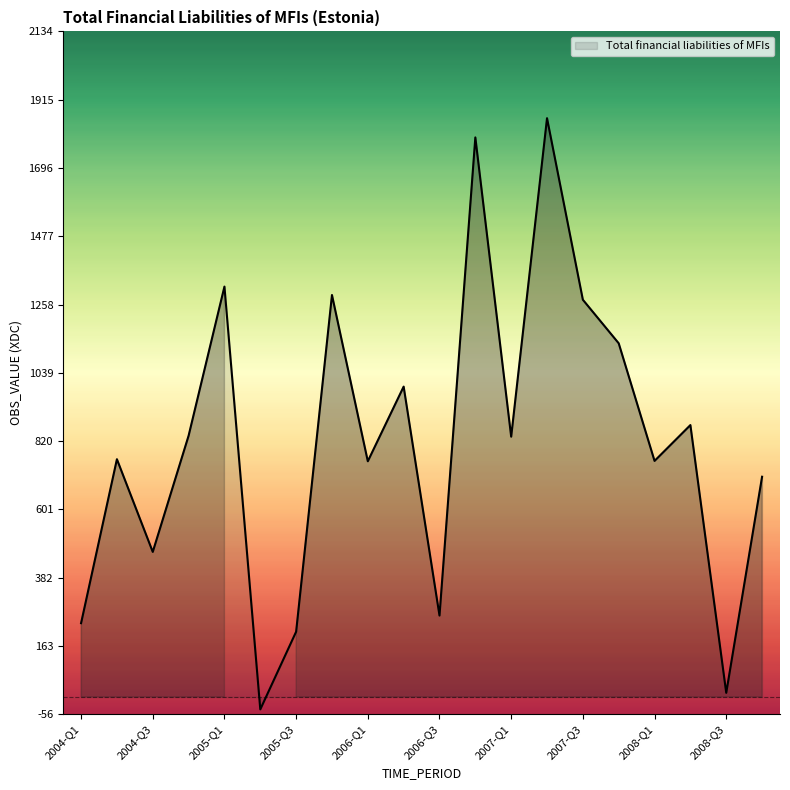

What is the greatest value displayed?

1856.1